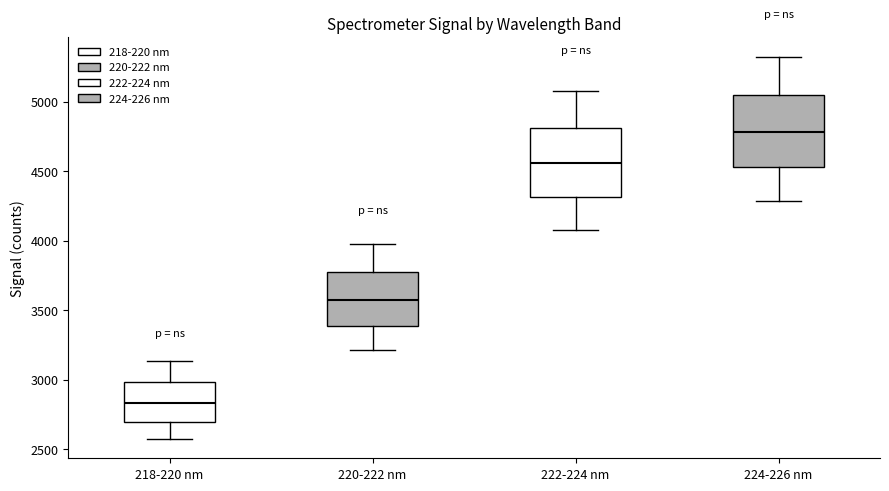

Where is the lower edge of the box for 218-220 nm on the y-axis? The values are not printed on the chart, so give them approximately, as read against the axis.

2700